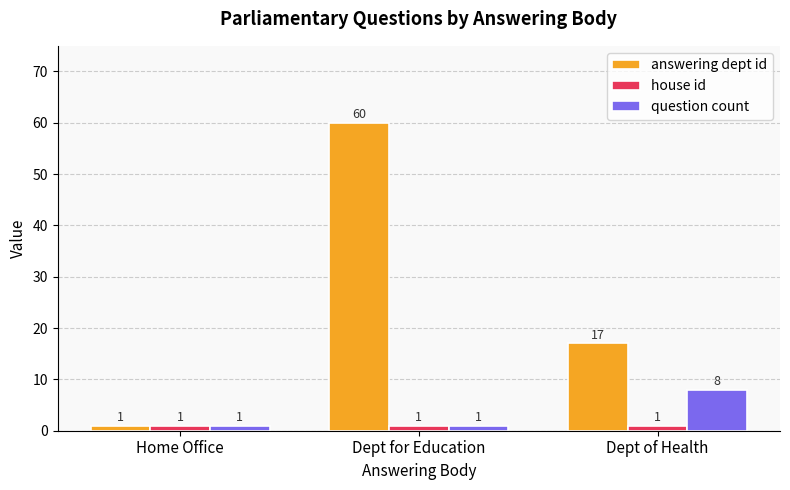

Which series has the largest total across all categories?

answering dept id